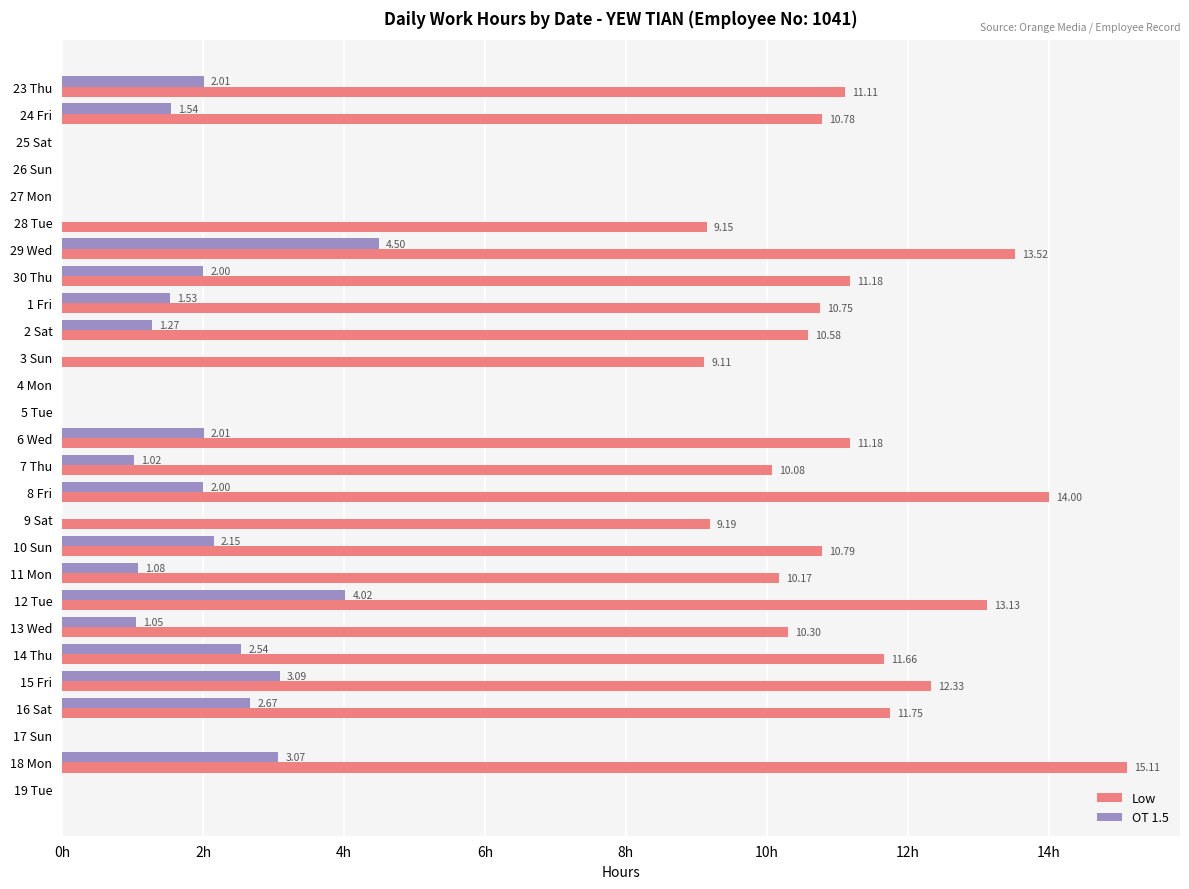

Which series has the largest total across all categories?

Low